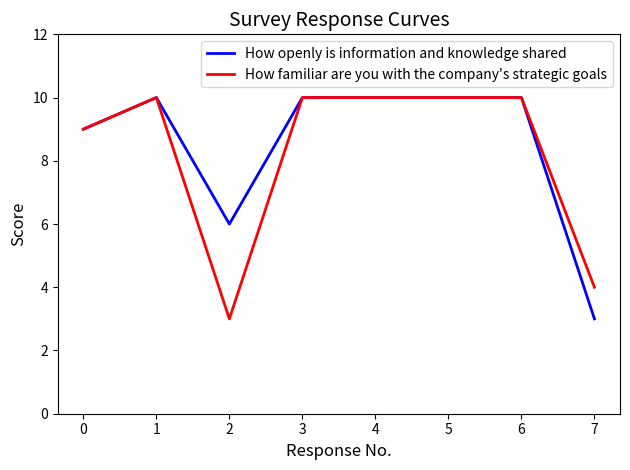

What is the difference between the maximum and minimum values in the How familiar are you with the company's strategic goals series?

7